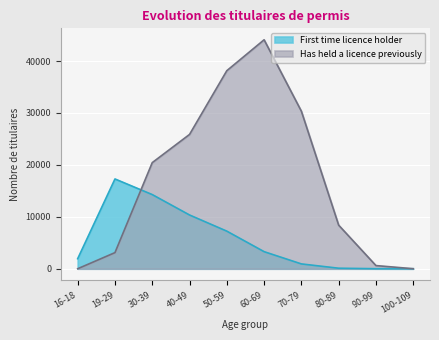

True or false: First time licence holder has a value of 1203 at 16-18.

False